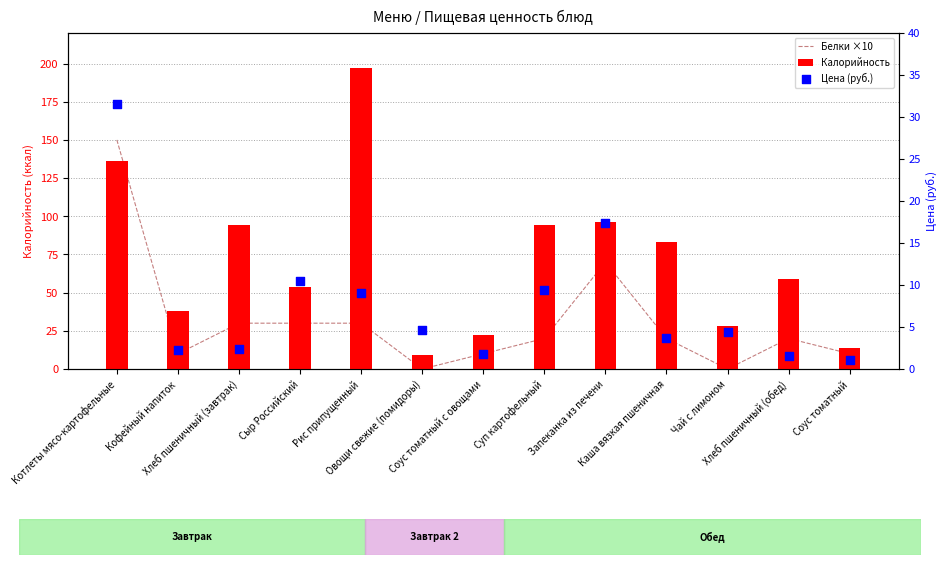

Which series contains the lowest Y value?

Белки ×10